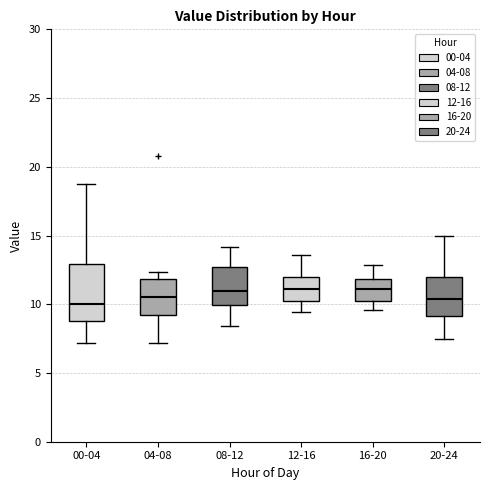

Where does the upper whisker of the box for 04-08 end on the y-axis? The values are not printed on the chart, so give them approximately, as read against the axis.

12.5